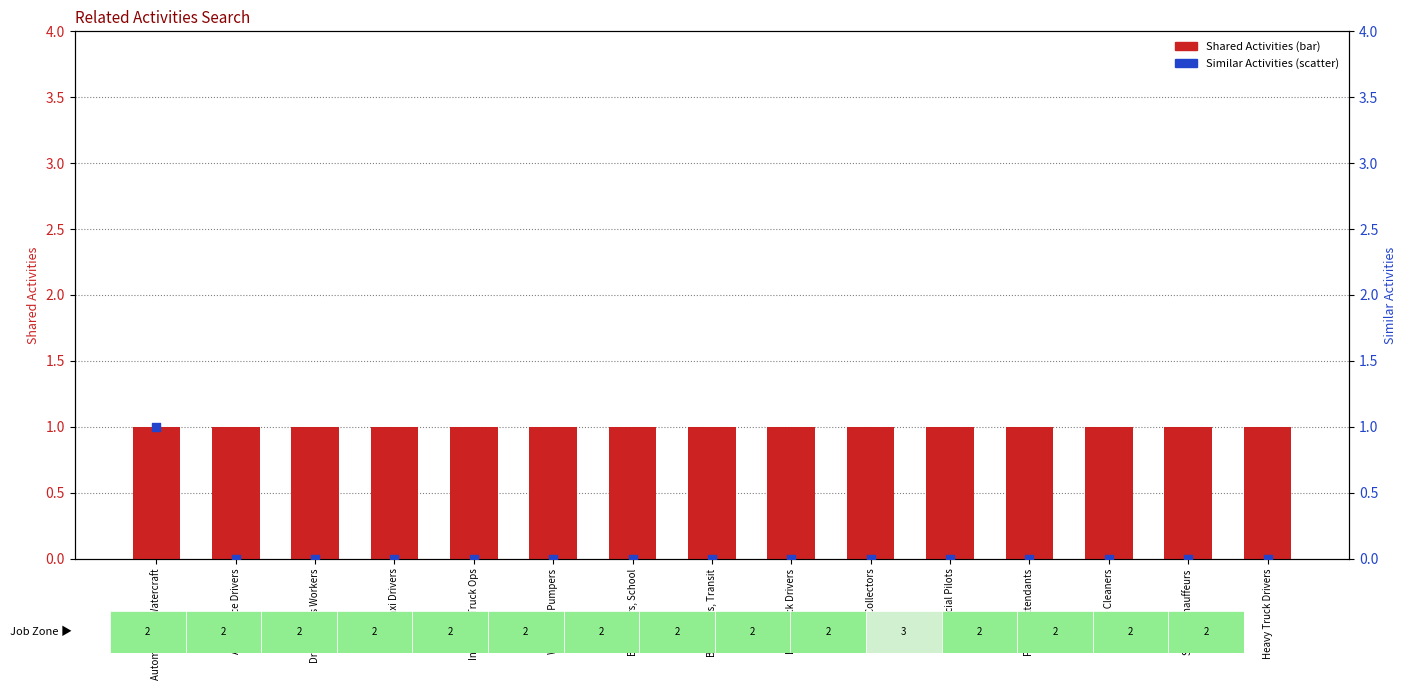

Which series has the largest total across all categories?

Shared Activities